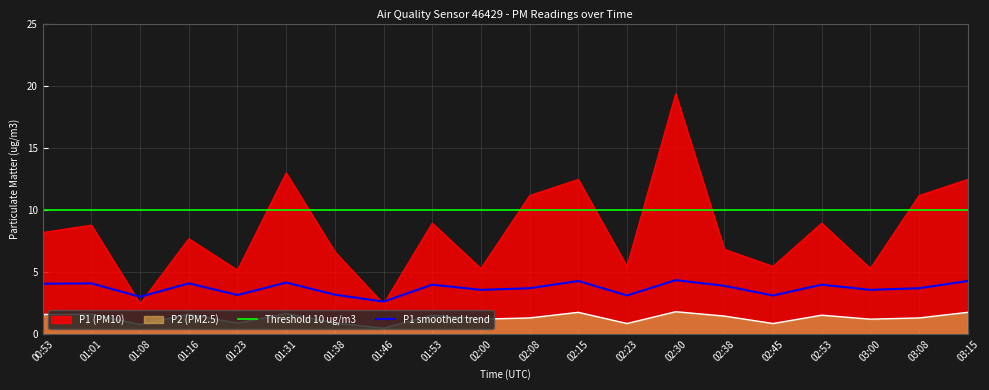

Which has a higher value, 01:46 or 01:23?

01:23